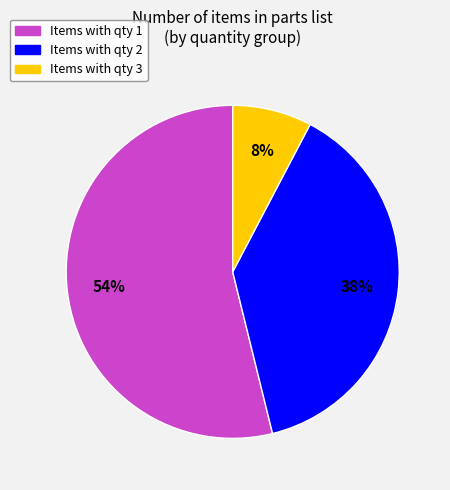

How many slices are in this pie chart?

3